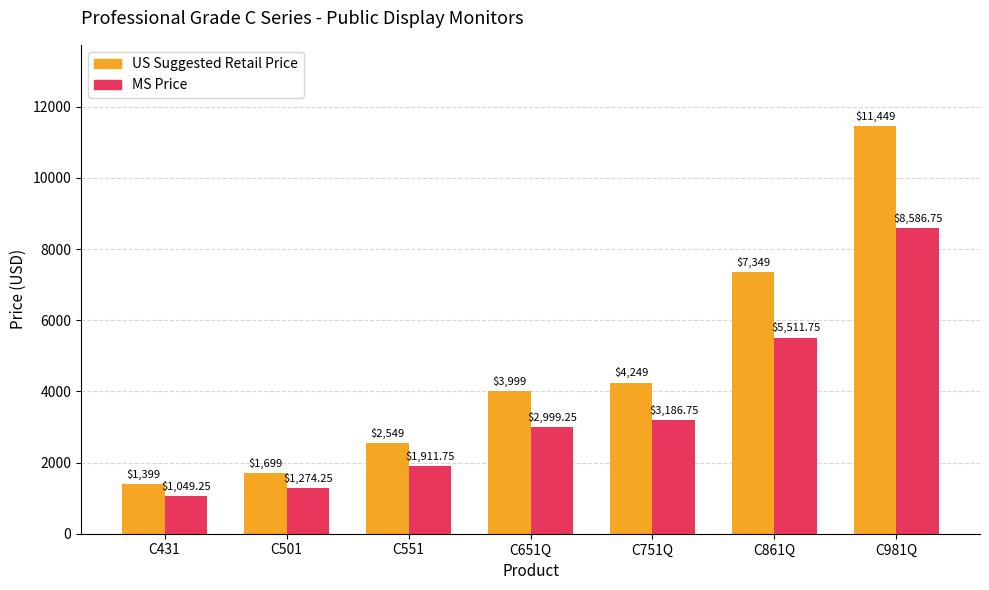

What position from the left is C501?

2